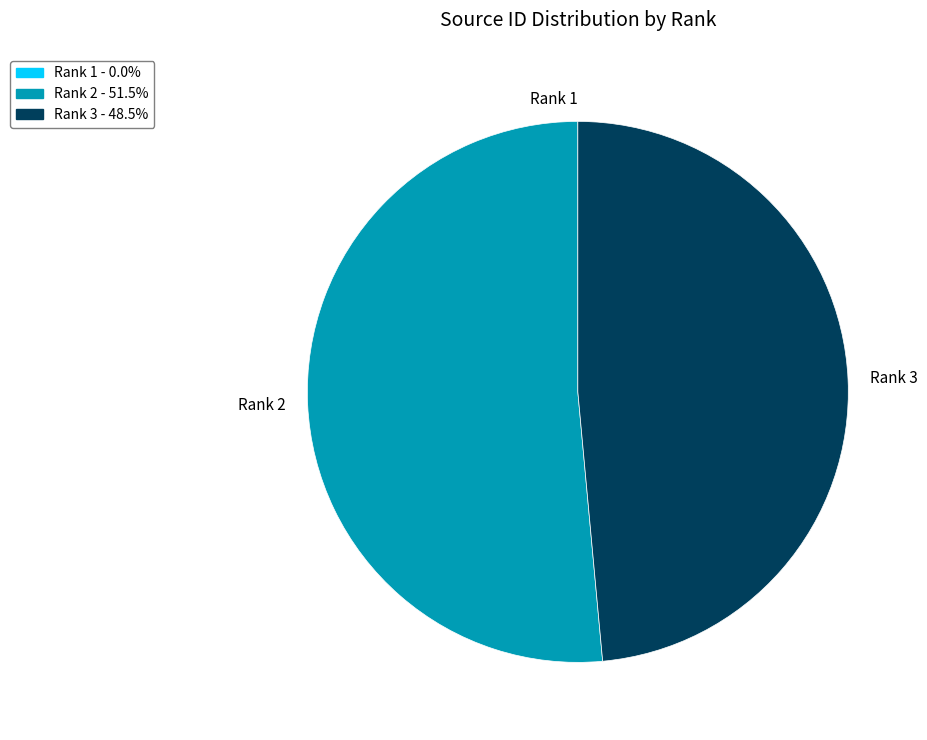

Which category has the biggest portion of the pie?

Rank 2